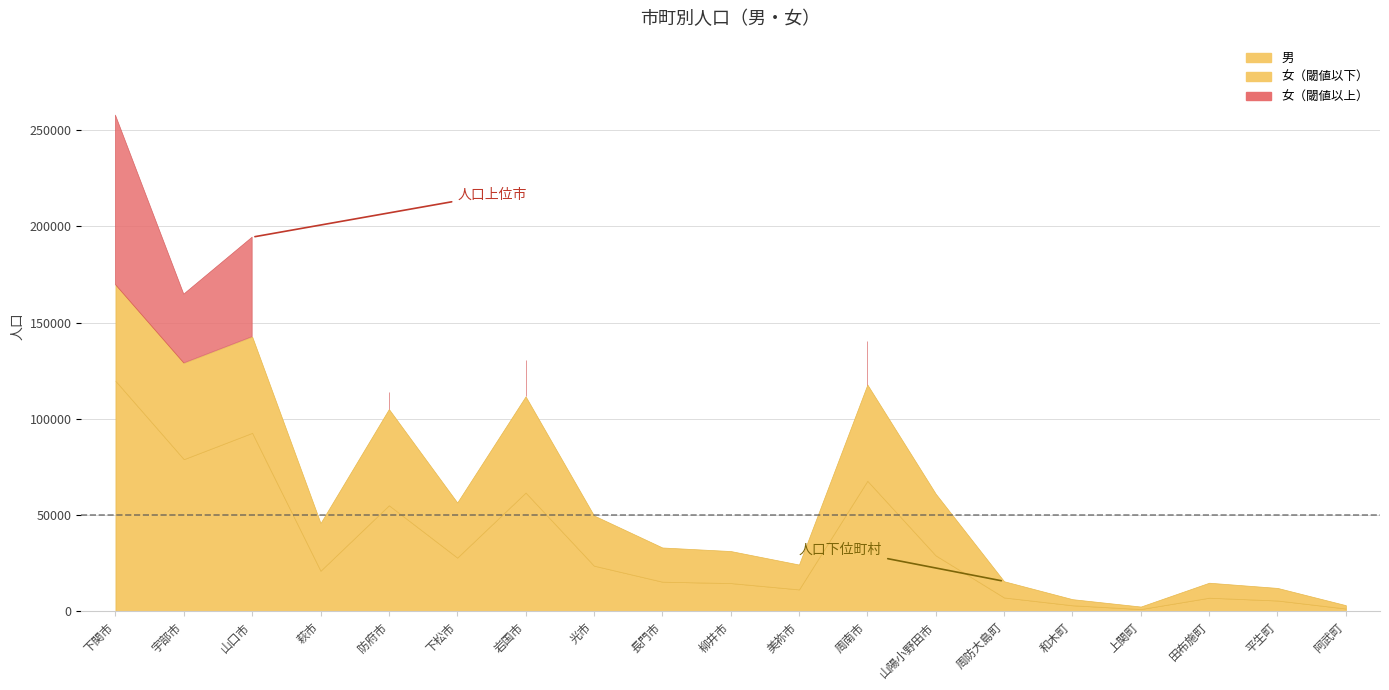

Is it true that 男 equals 11508 at 萩市?

False